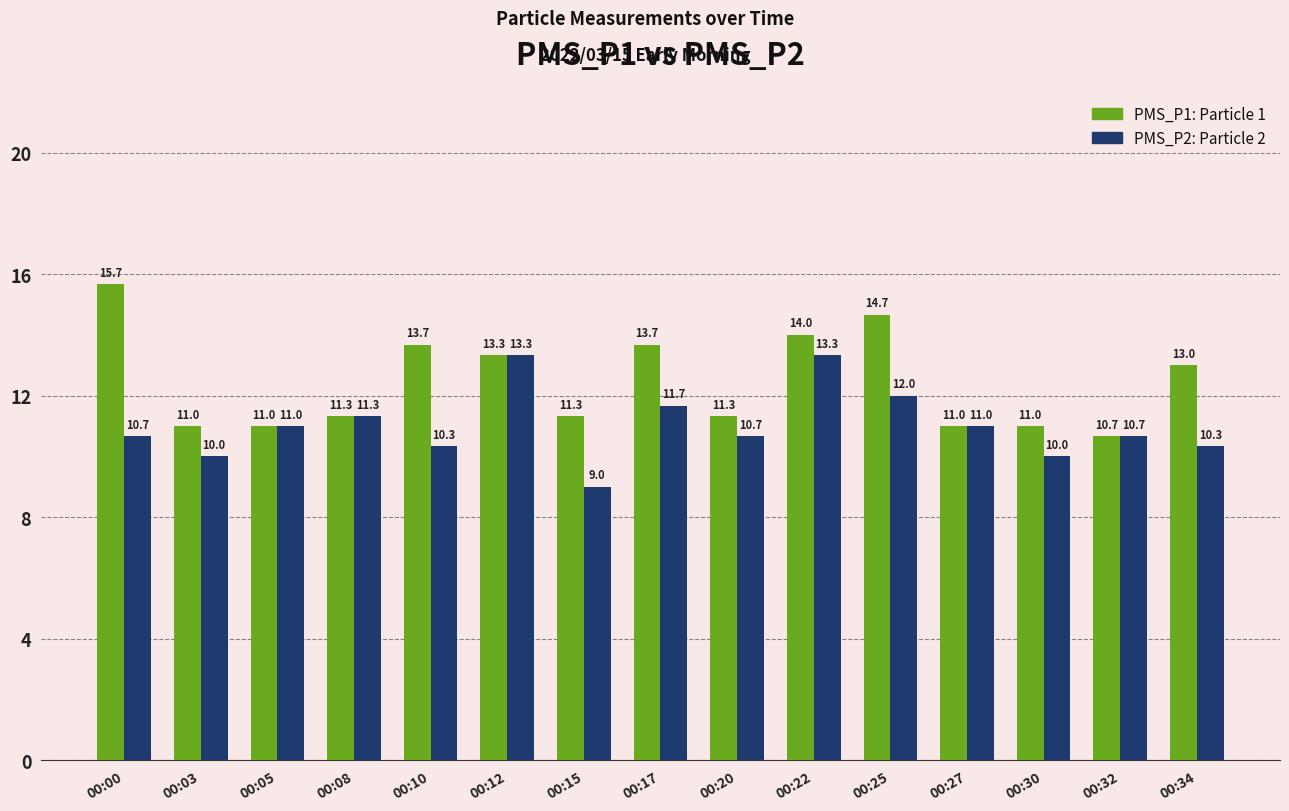

What is the spread (max minus min) of values at 00:34?

2.7